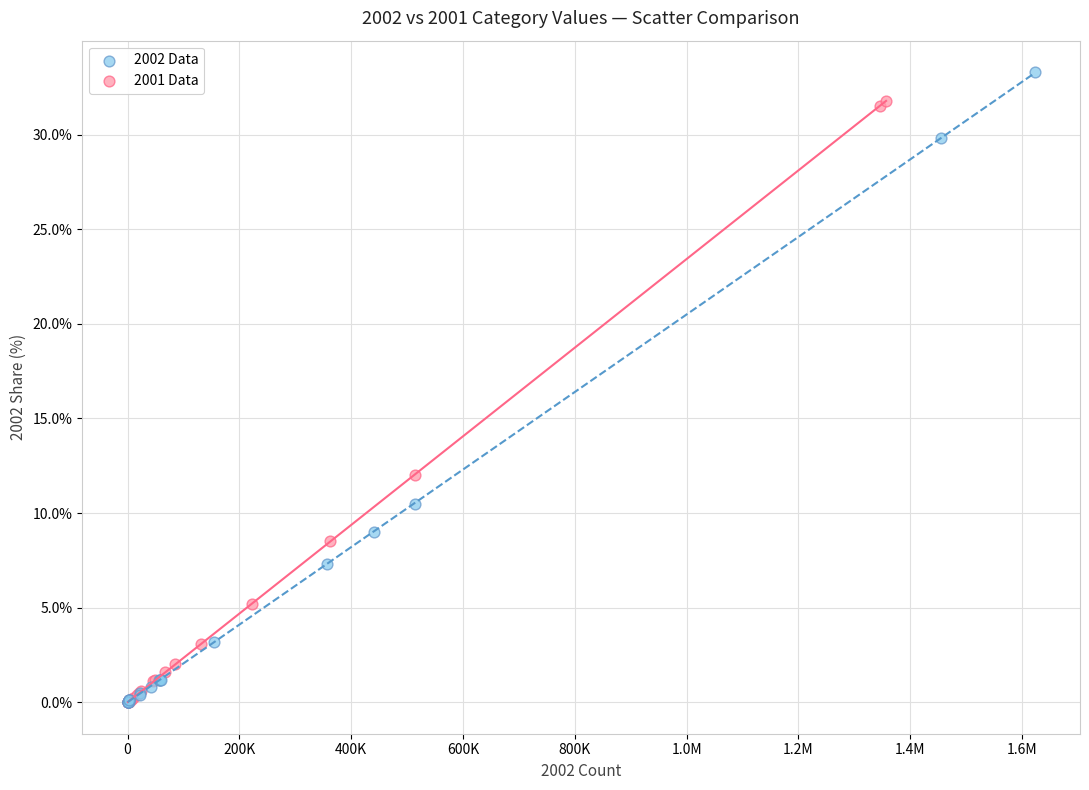

Which series has the widest spread of Y values?

2002 Data